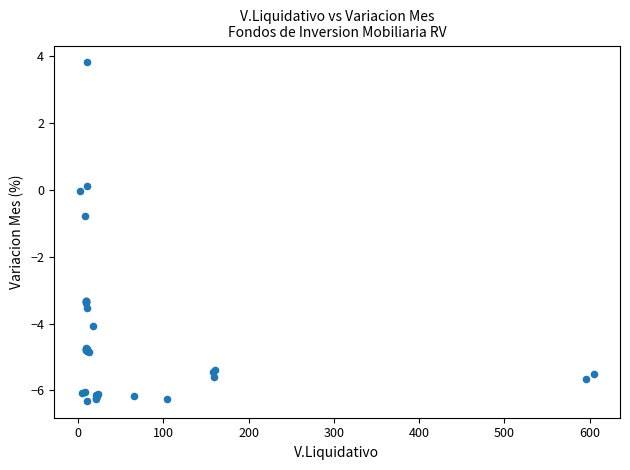

What Y value in the scatter plot is closest to -1?

-0.8